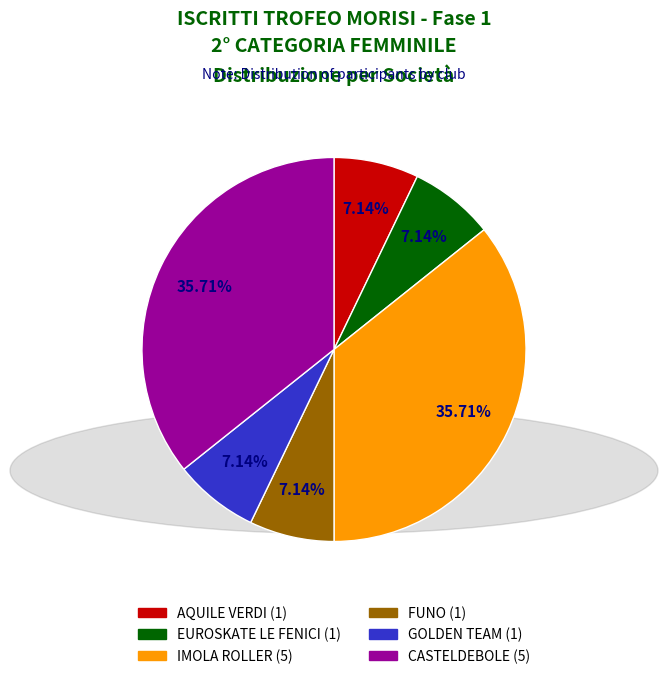

Combined, do FUNO and AQUILE VERDI account for over 50%?

No